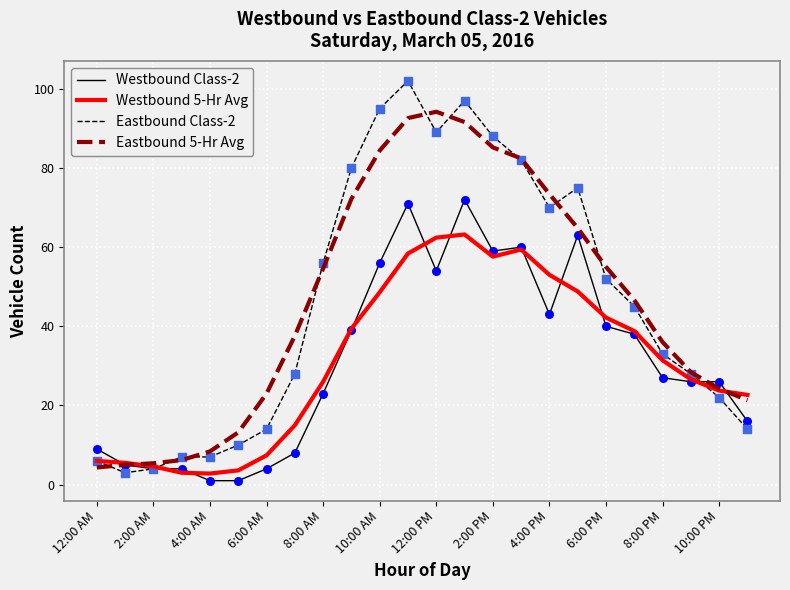

Rank the series by their maximum value, from lowest to highest.

Westbound 5-Hr Avg, Westbound Class-2, Eastbound 5-Hr Avg, Eastbound Class-2